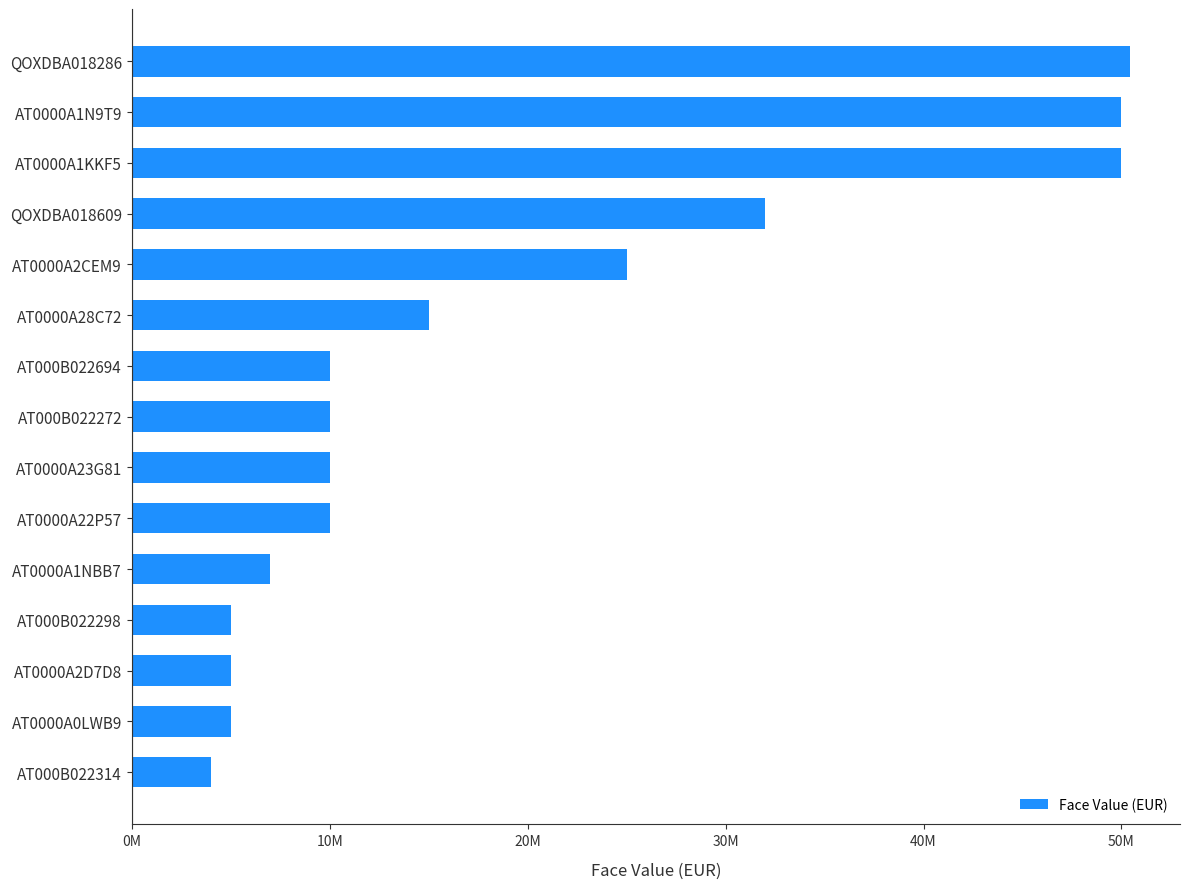

Does the chart contain any negative values?

No